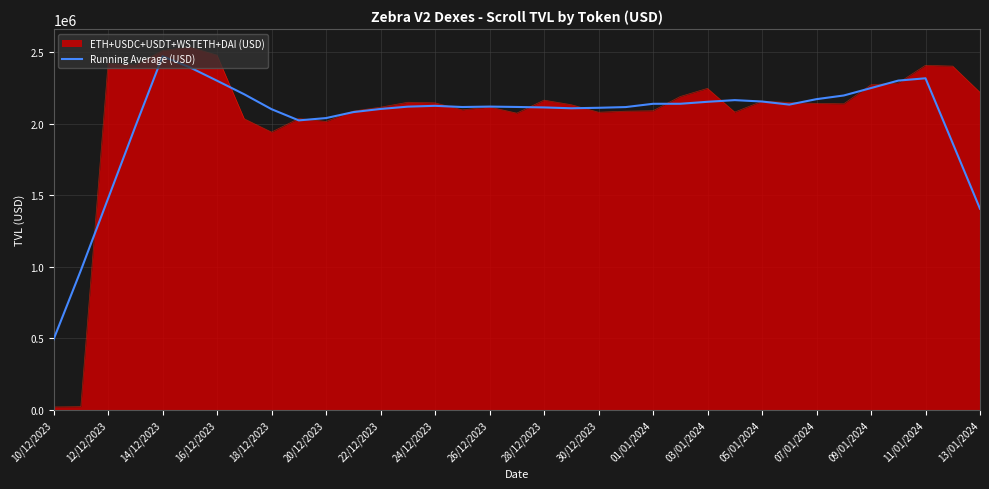

What is the greatest value displayed?

2534984.4